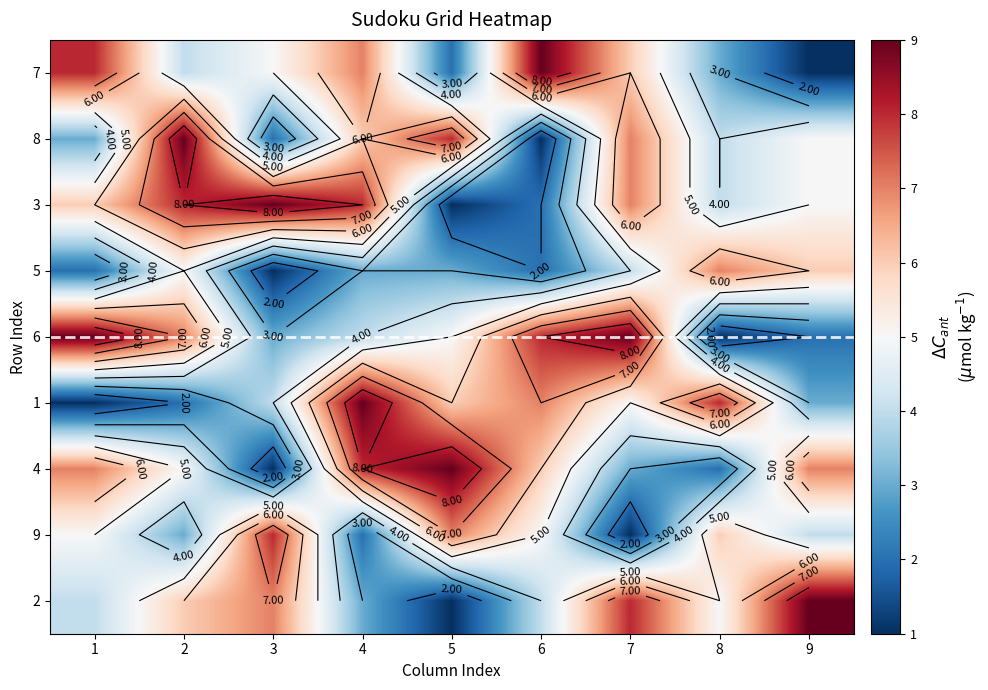

At how many categories does at least one series exceed 5?

9